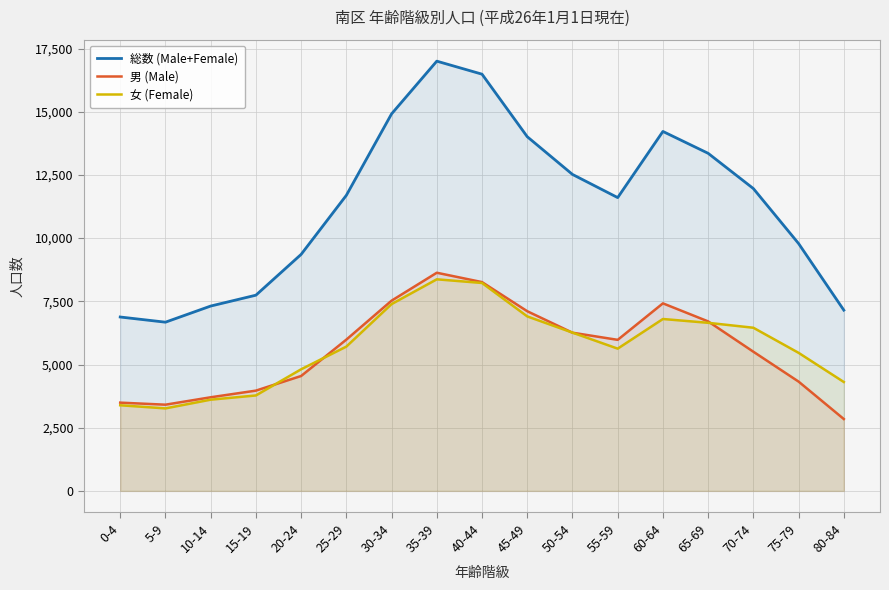

What is the difference between the maximum and minimum values in the 総数 (Male+Female) series?

10327